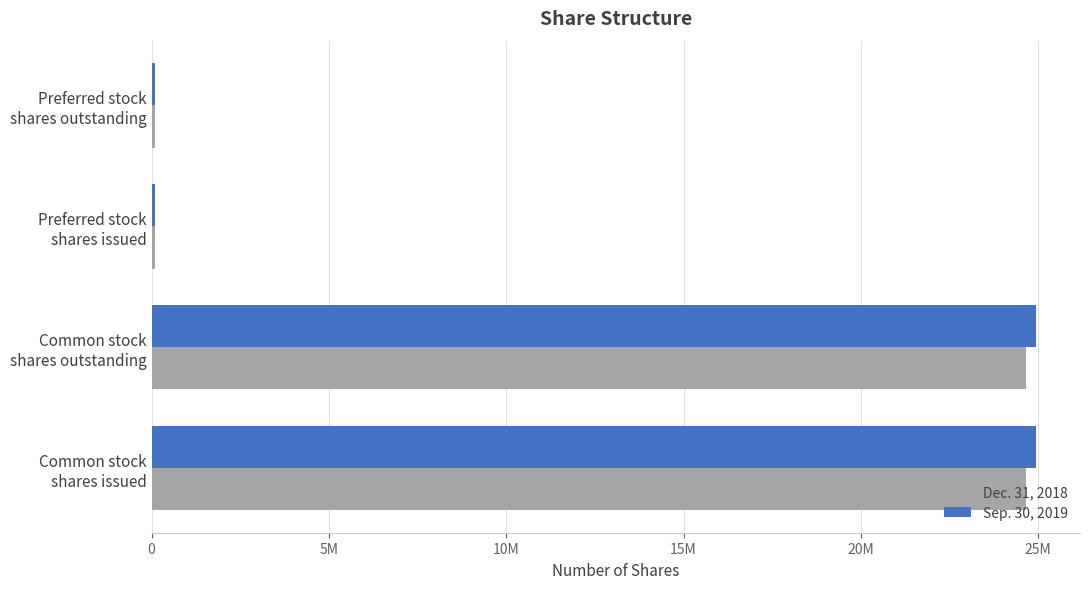

What are all the series names shown in the legend?

Dec. 31, 2018, Sep. 30, 2019